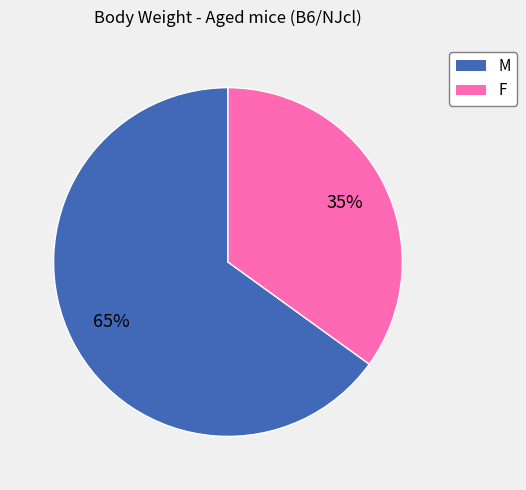

How many segments does this pie chart have?

2